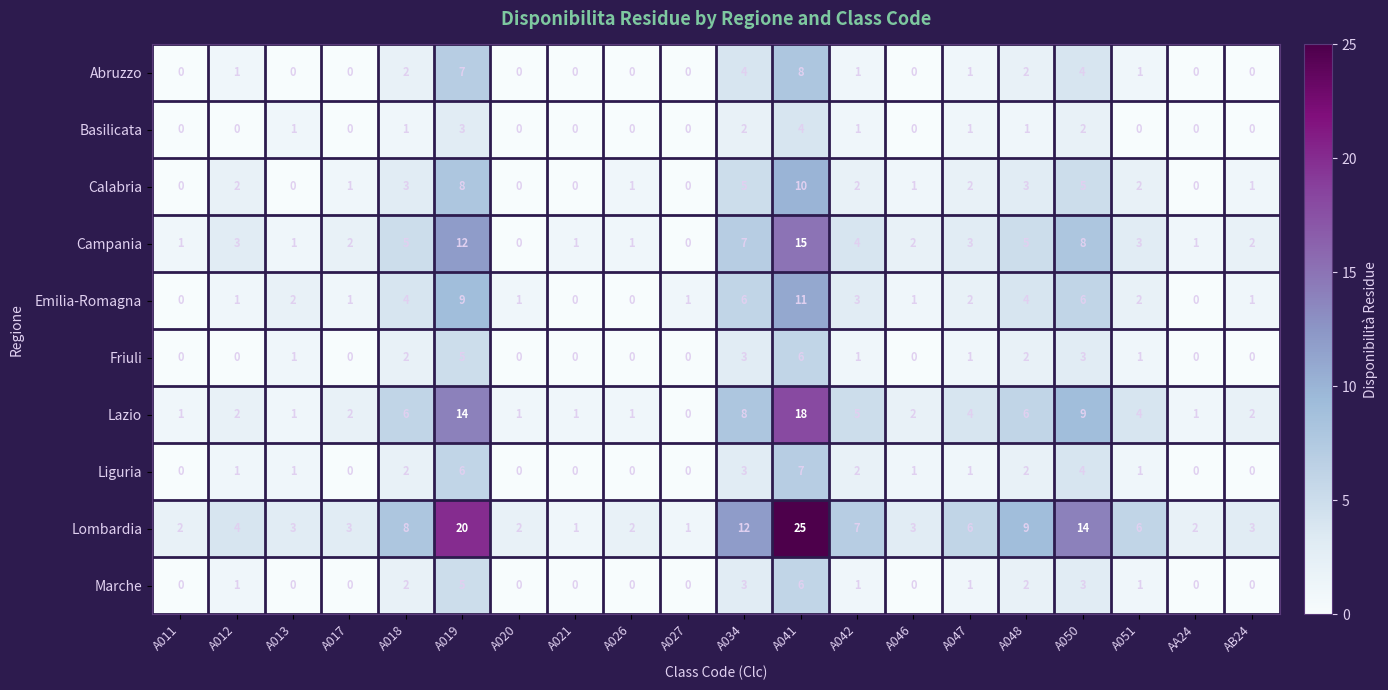

Which series has the largest range (max minus min)?

Lombardia